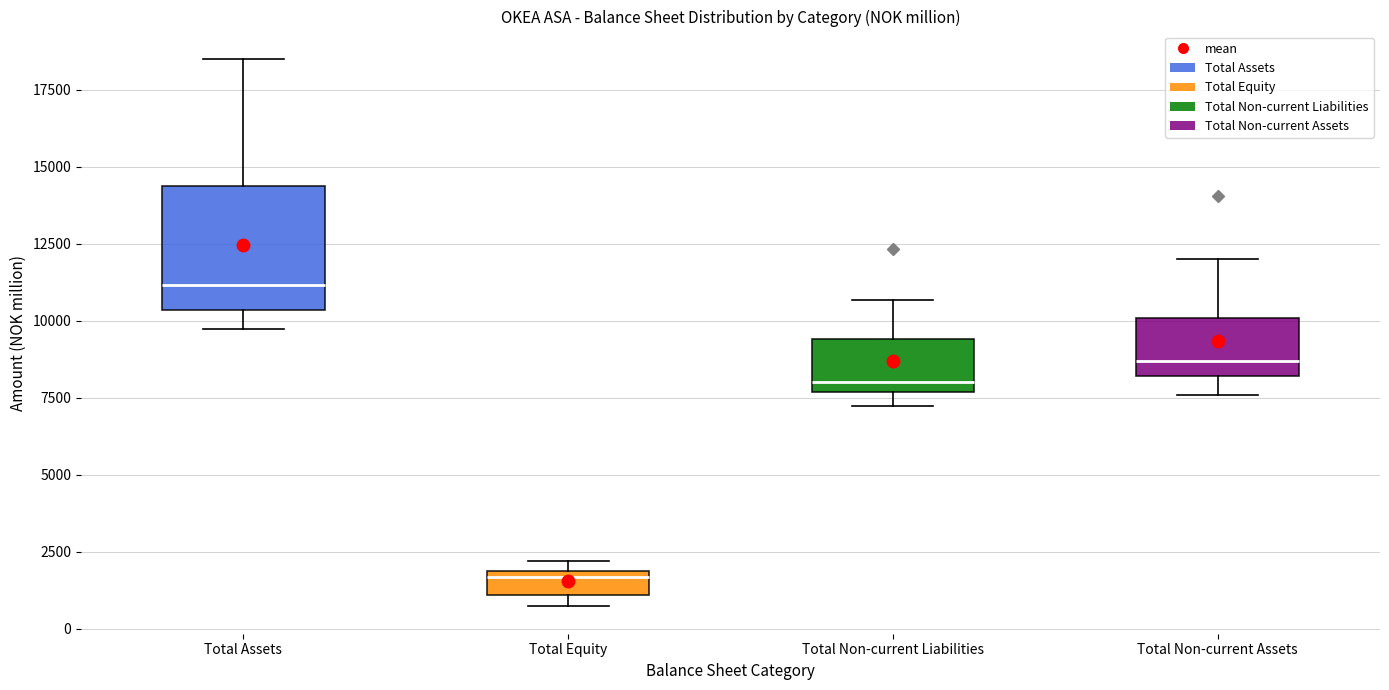

Which box's median line is the lowest?

Total Equity